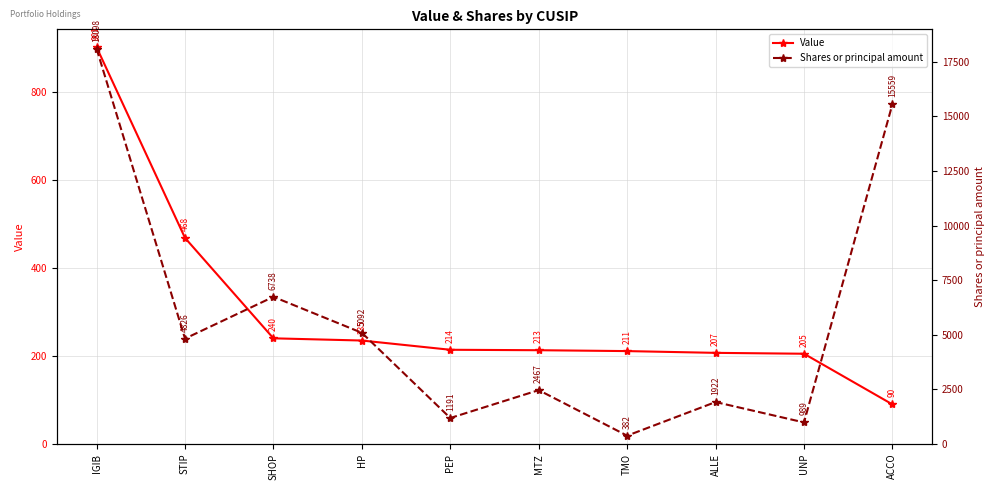

True or false: Shares or principal amount and Value cross at least once.

False